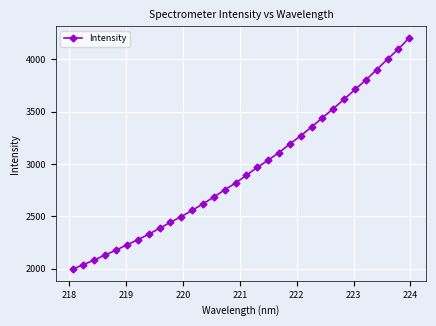

What is the value of the 22nd point from the left?

3269.9